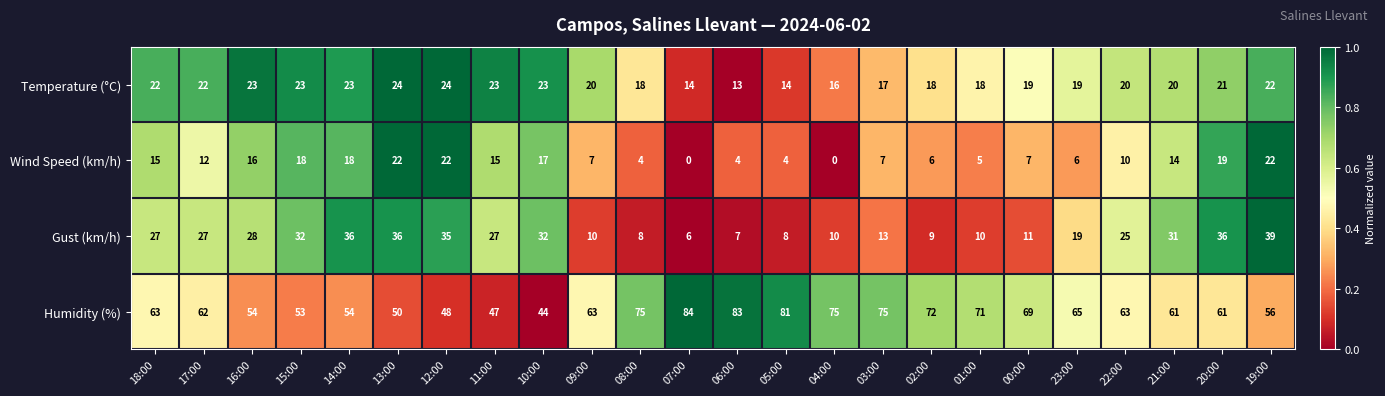

Which series has the largest total across all categories?

Humidity (%)